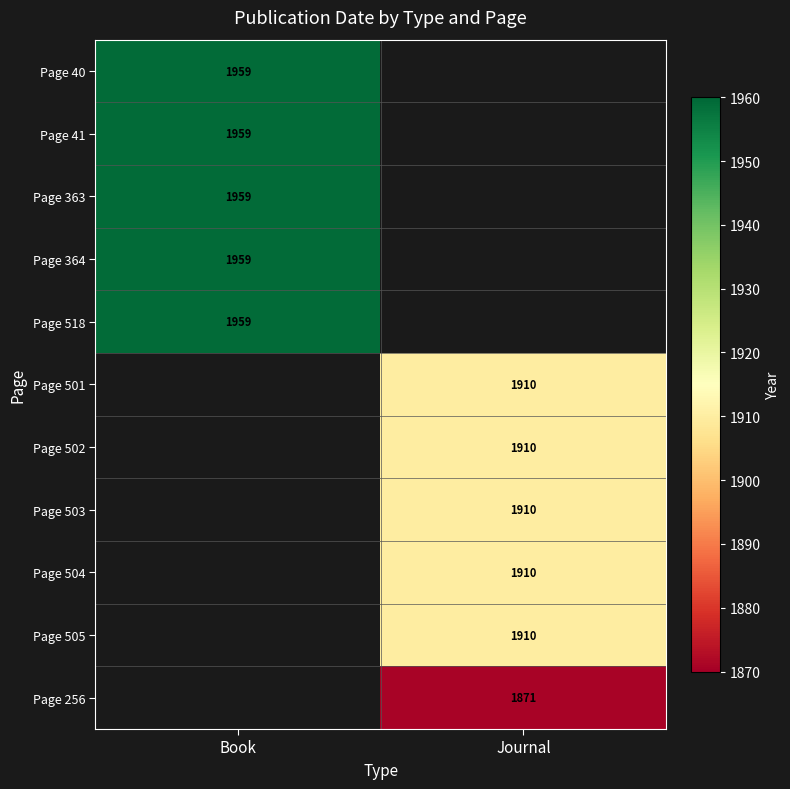

The value of Page 503 at Journal is 3138. True or false?

False